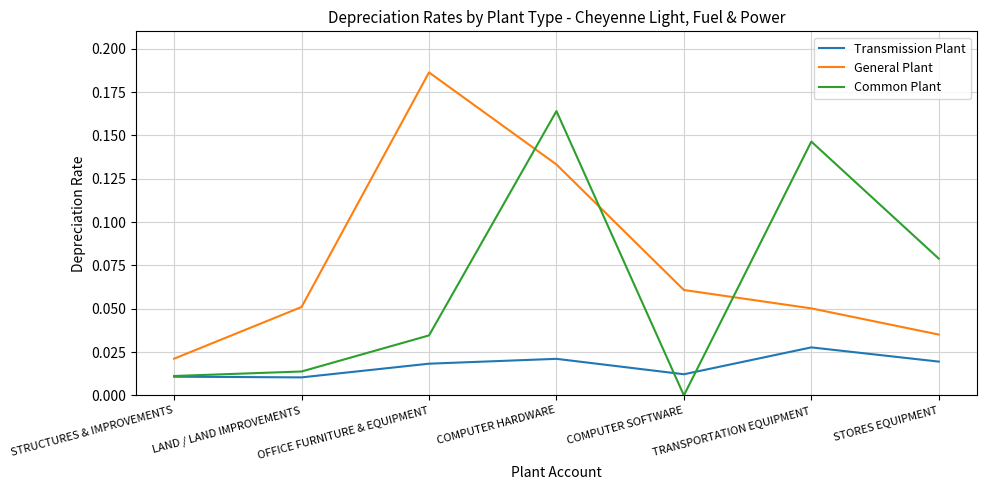

What are all the series names shown in the legend?

Transmission Plant, General Plant, Common Plant